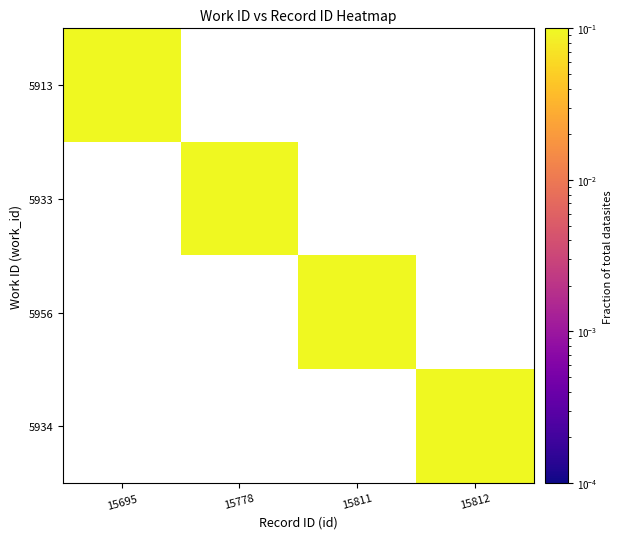

Which has a higher value, 15812 or 15778?

15778